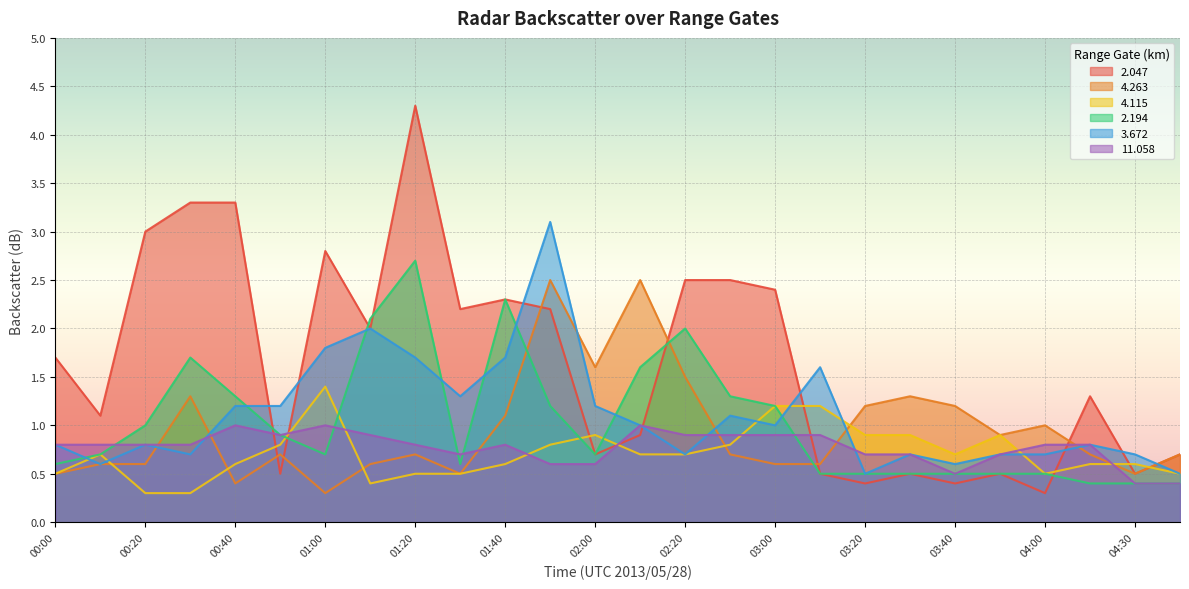

Which label corresponds to the smallest value in the chart?

04:00